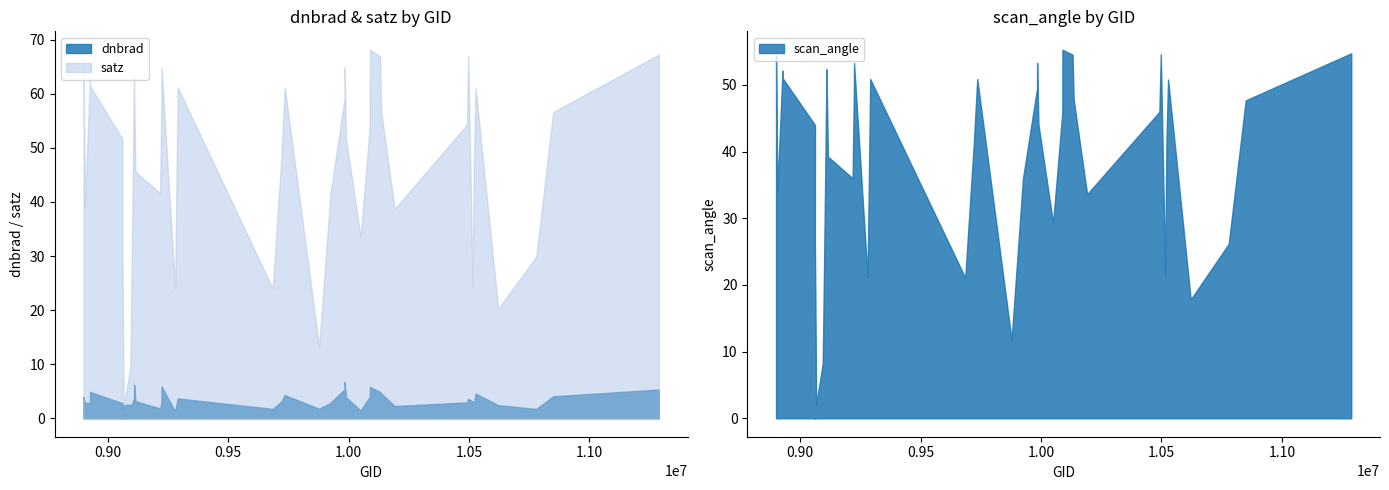

At which label does scan_angle reach its minimum?

9066524